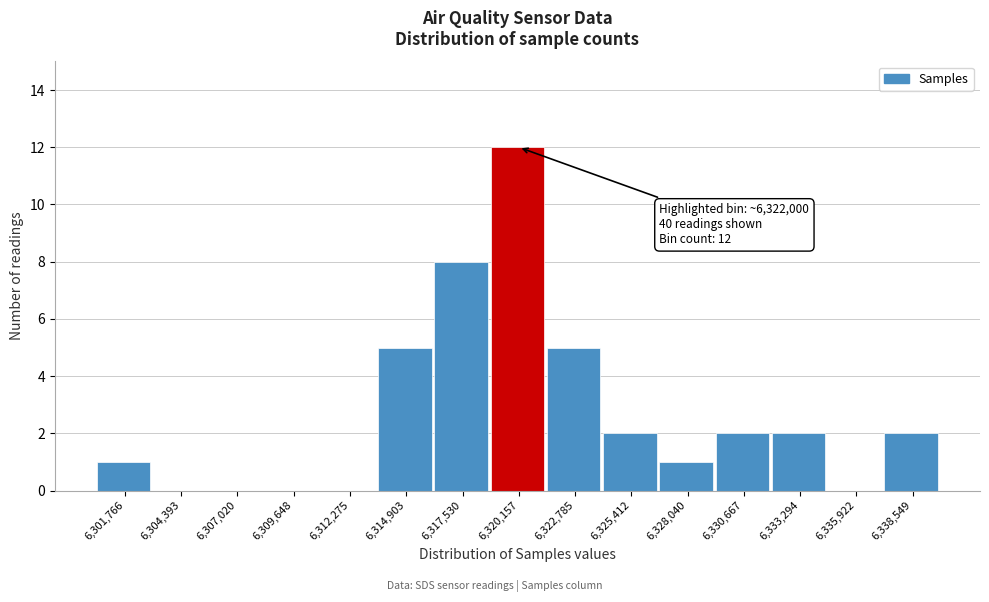

Reading left to right, extract all data points from this chart.

6,301,766=1	6,304,393=0	6,307,020=0	6,309,648=0	6,312,275=0	6,314,903=5	6,317,530=8	6,320,157=12	6,322,785=5	6,325,412=2	6,328,040=1	6,330,667=2	6,333,294=2	6,335,922=0	6,338,549=2